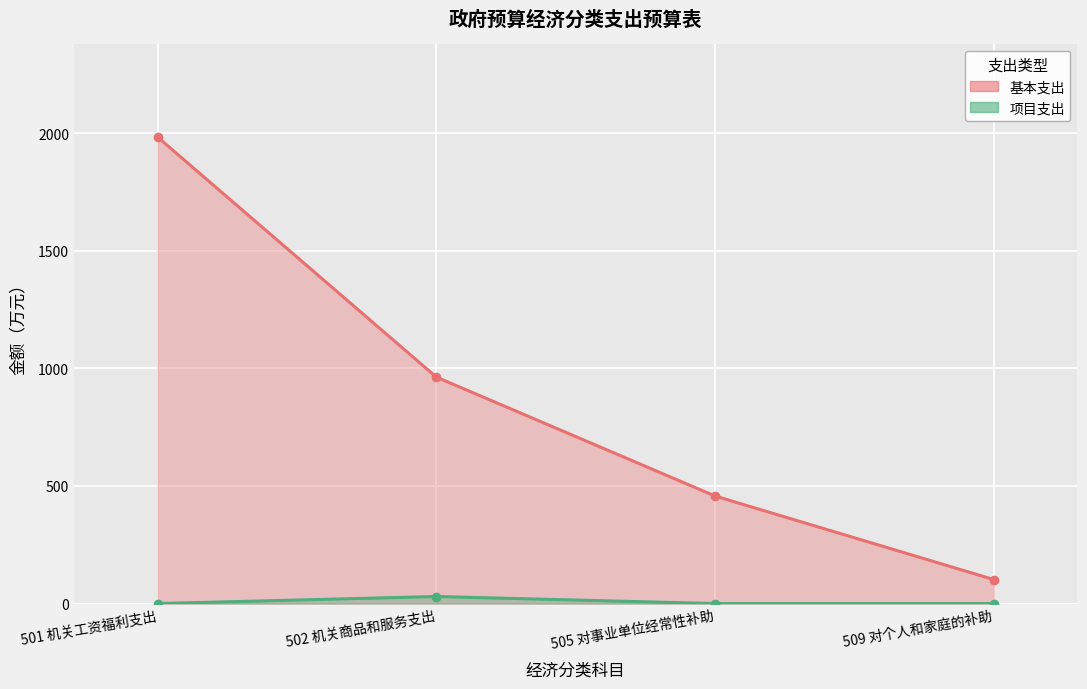

At which label is 基本支出 closest to 1042?

502 机关商品和服务支出